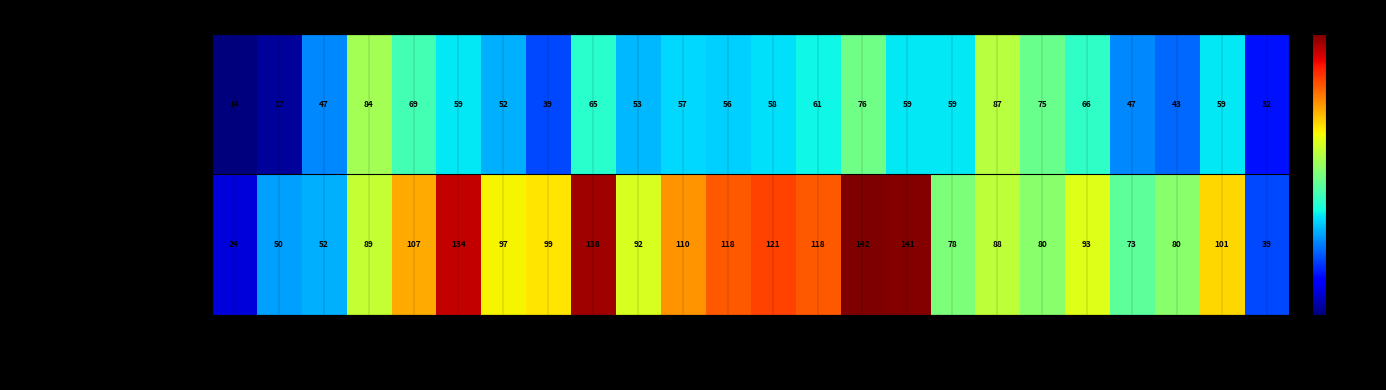

Which series has the largest range (max minus min)?

monthly_download_resource